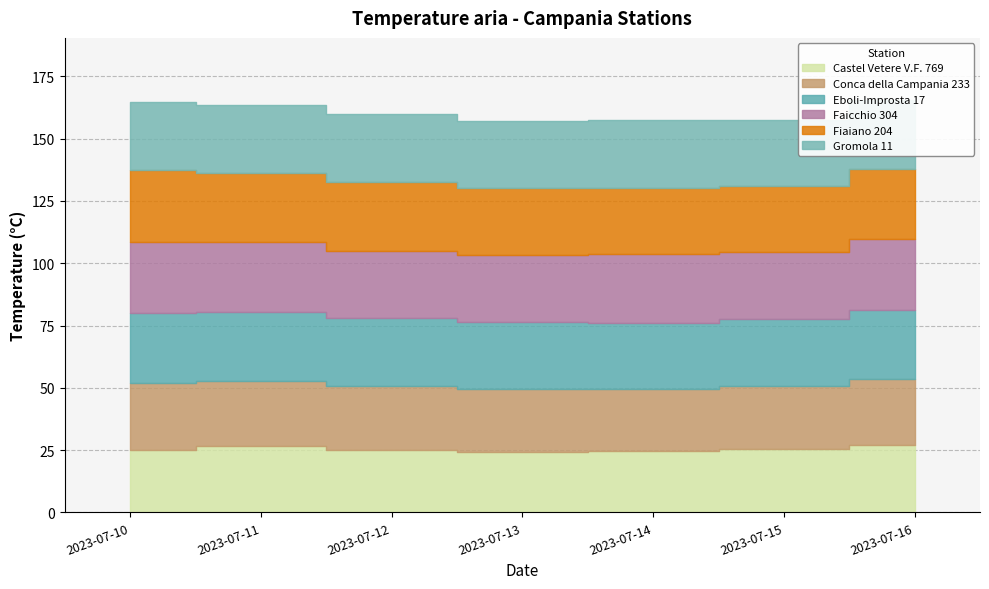

What is the average value of the Fiaiano 204 series?

27.5